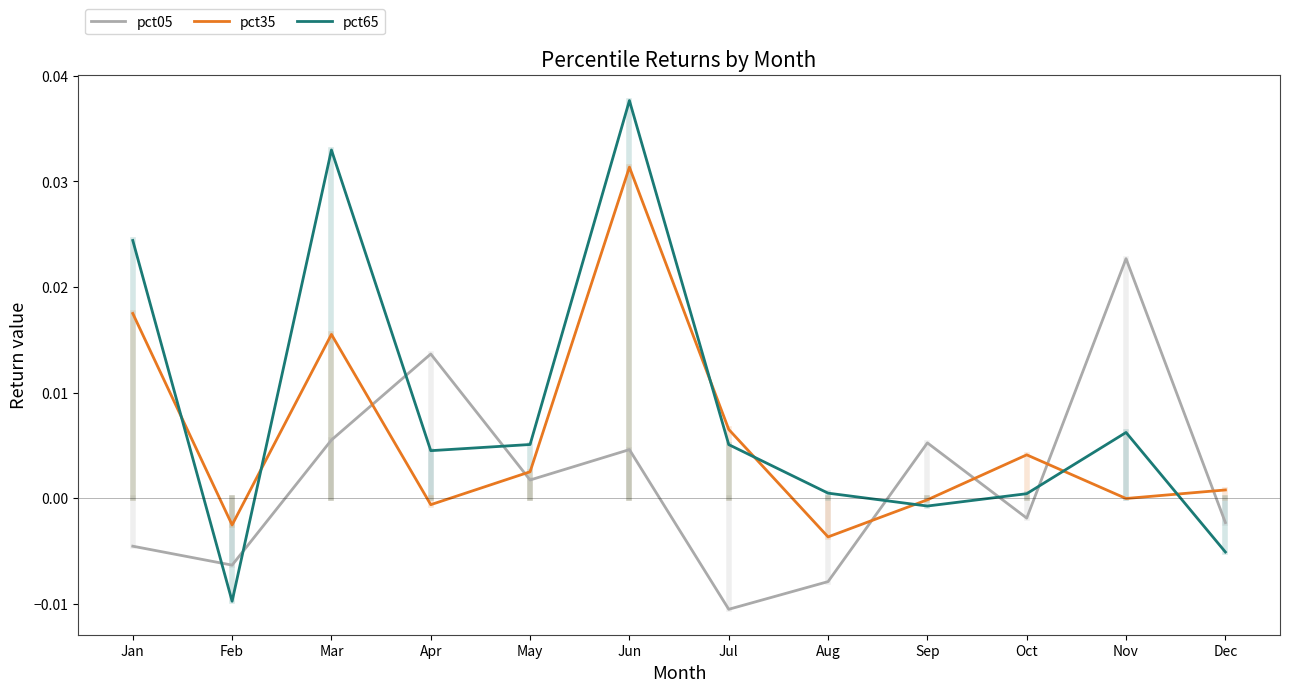

Is the value of pct65 at Oct greater than the value of pct05 at Jan?

Yes